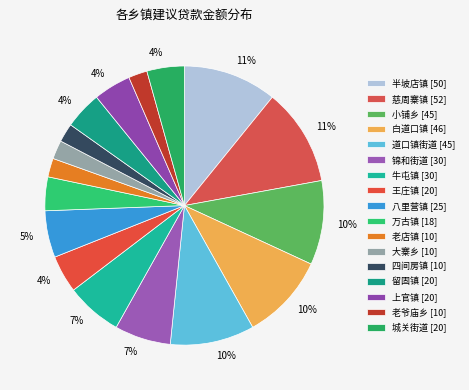

To the nearest percent, what is the difference between the largest and smallest slice percentages?

9%